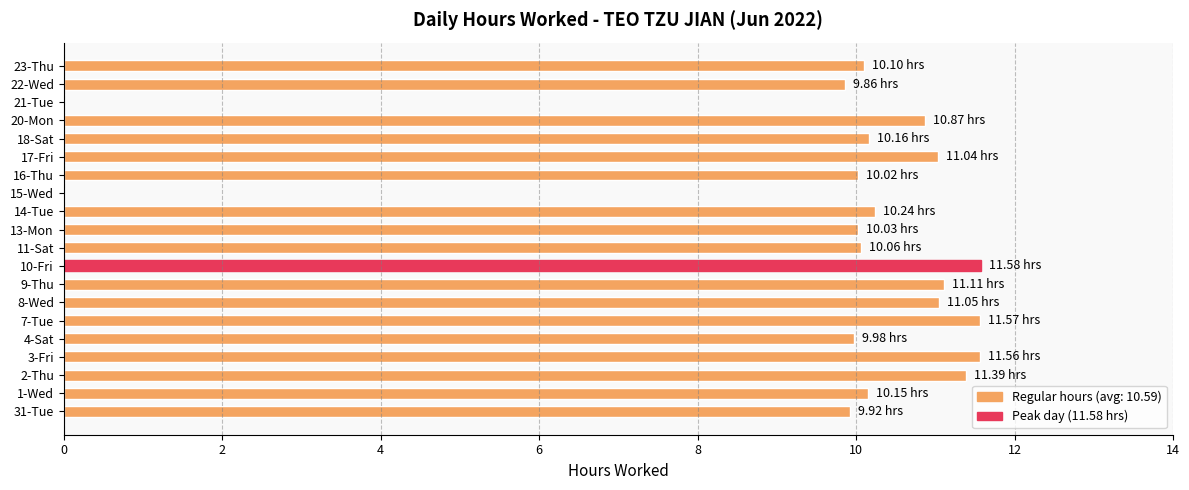

What is the sum of all values?

190.7